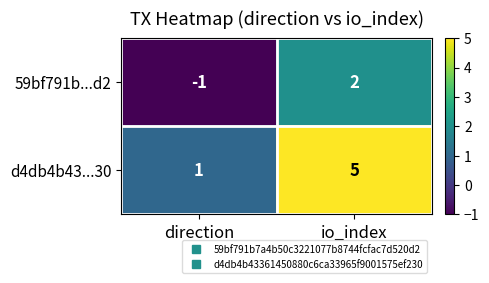

True or false: 59bf791b...d2 has a value of -2 at direction.

False